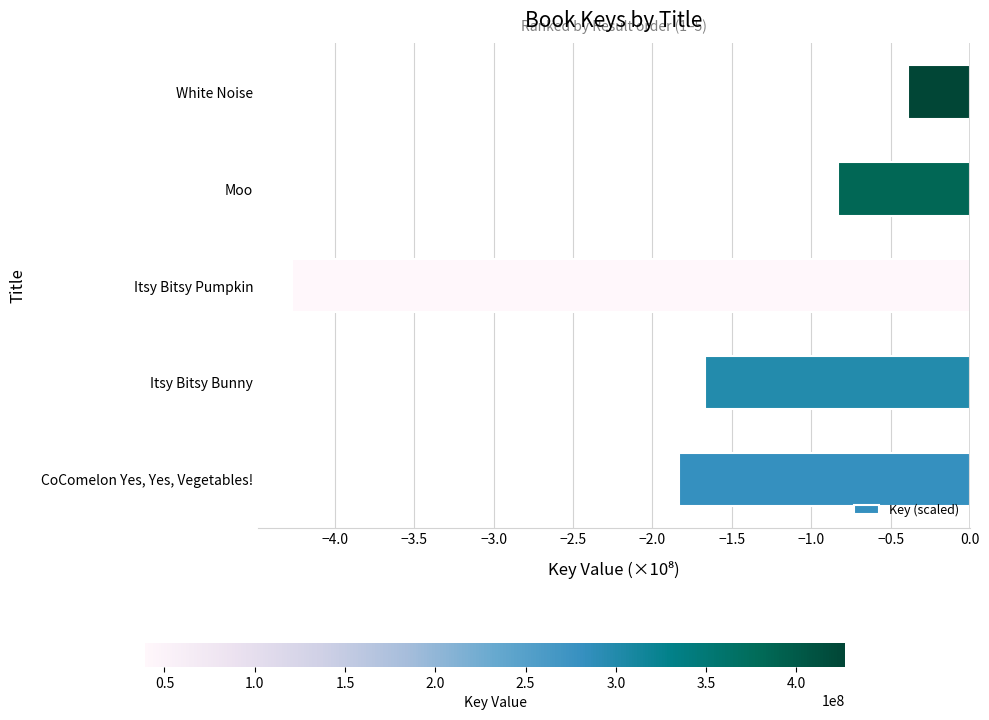

Rank the categories by value from highest to lowest.

White Noise, Moo, Itsy Bitsy Bunny, CoComelon Yes, Yes, Vegetables!, Itsy Bitsy Pumpkin